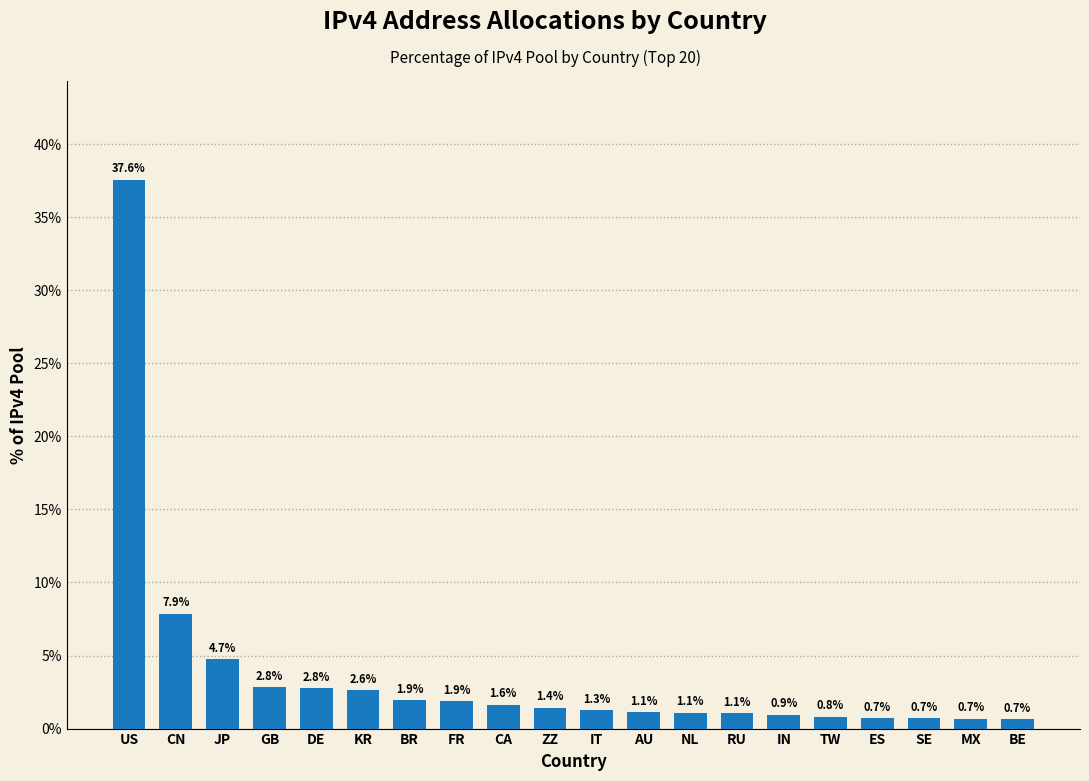

Reading right to left, transcribe all the data shown in this chart.

BE=0.7	MX=0.7	SE=0.7	ES=0.7	TW=0.8	IN=0.9	RU=1.1	NL=1.1	AU=1.1	IT=1.3	ZZ=1.4	CA=1.6	FR=1.9	BR=1.9	KR=2.6	DE=2.8	GB=2.8	JP=4.7	CN=7.9	US=37.6